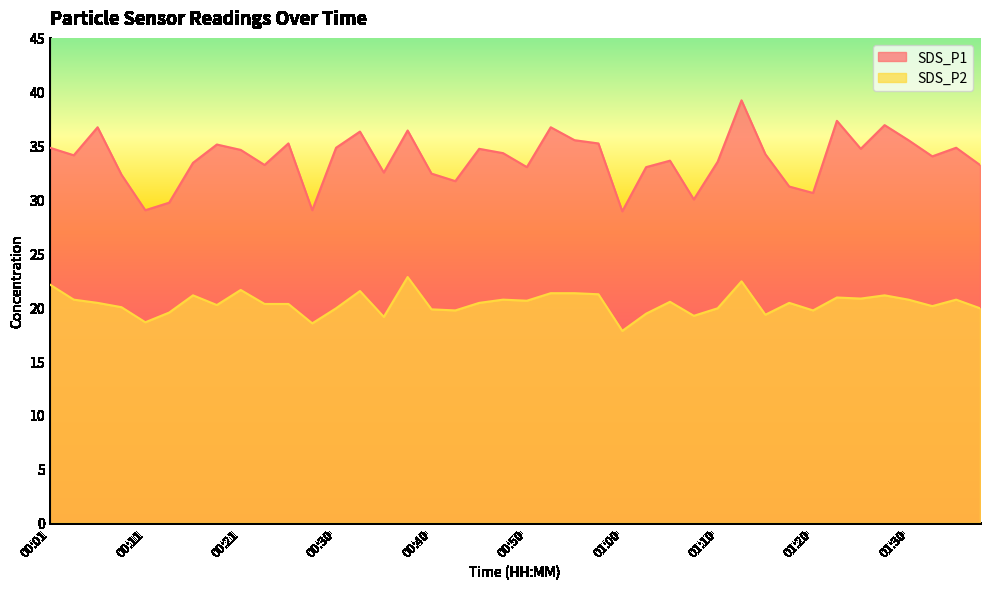

Where is SDS_P1 nearest to the value 34?

01:32